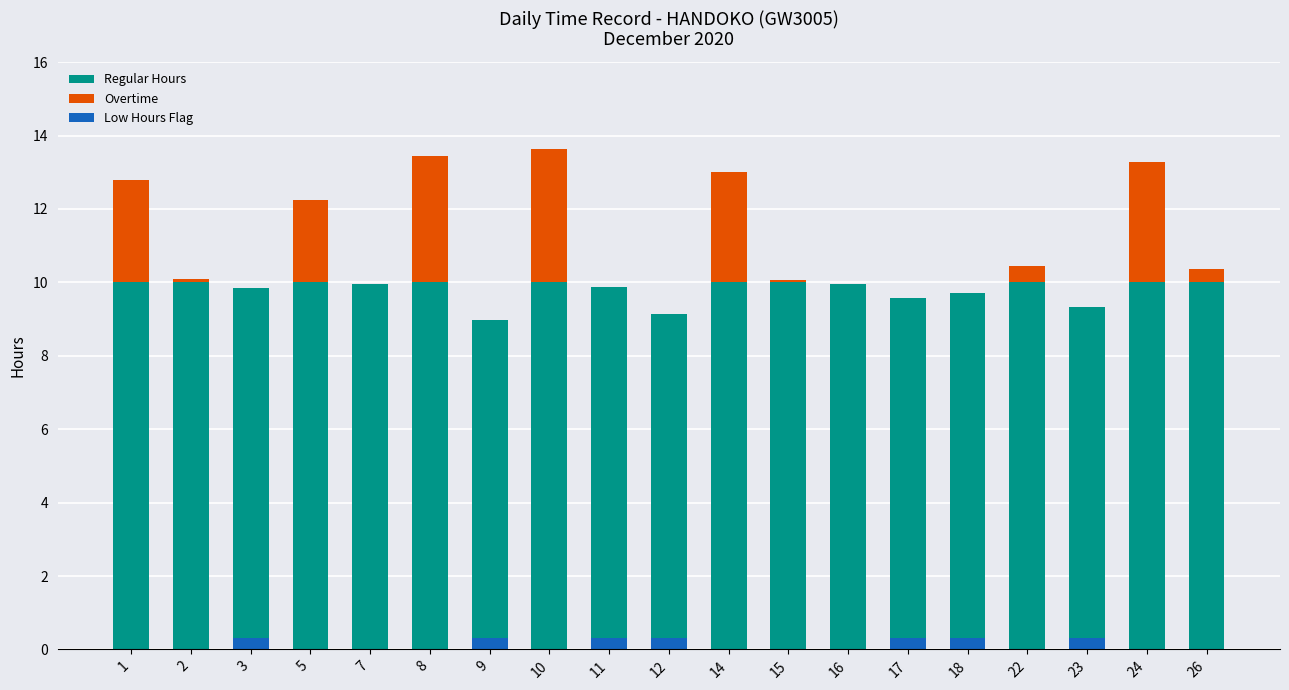

How many positive values does the Low Hours Flag series have?

7